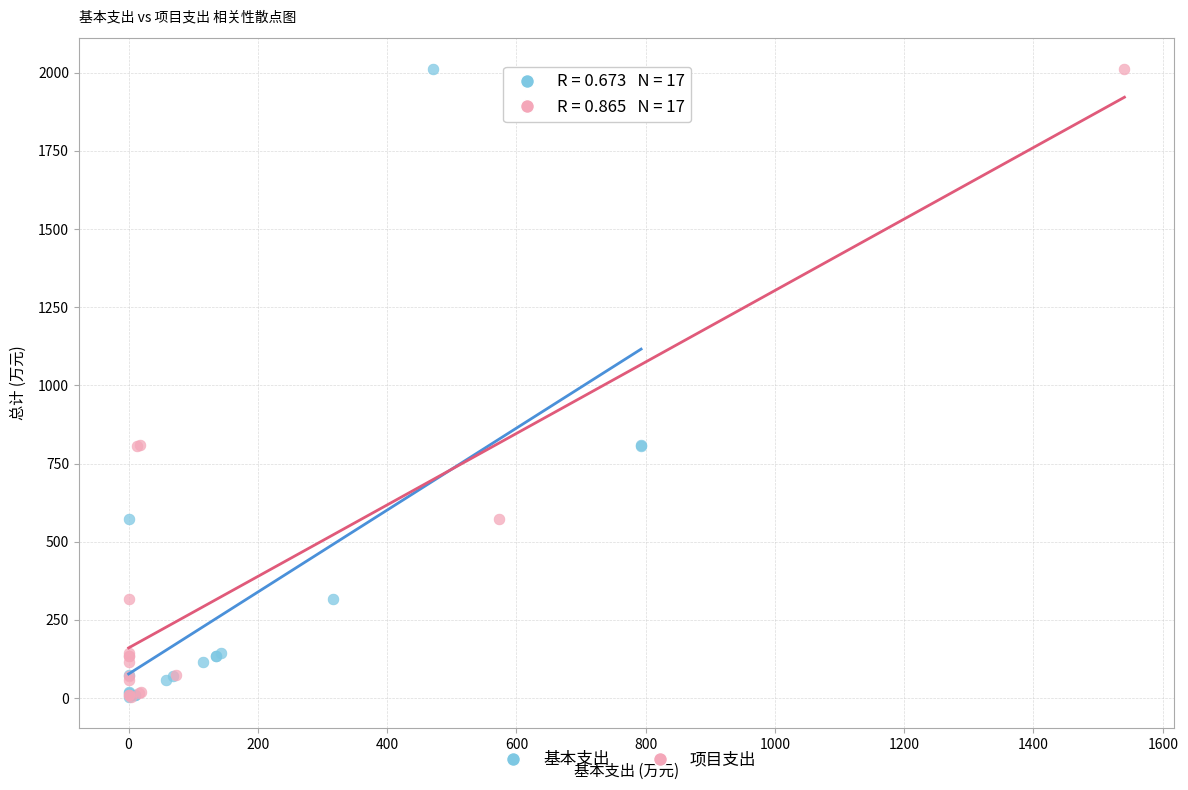

What are all the series names shown in the legend?

基本支出, 项目支出